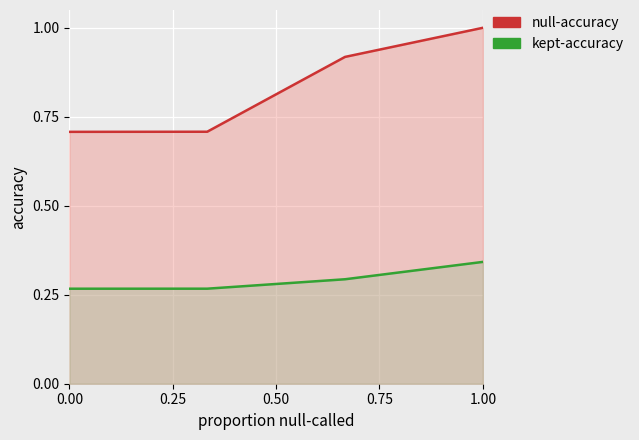

What is the sum of all null-accuracy values?

3.3